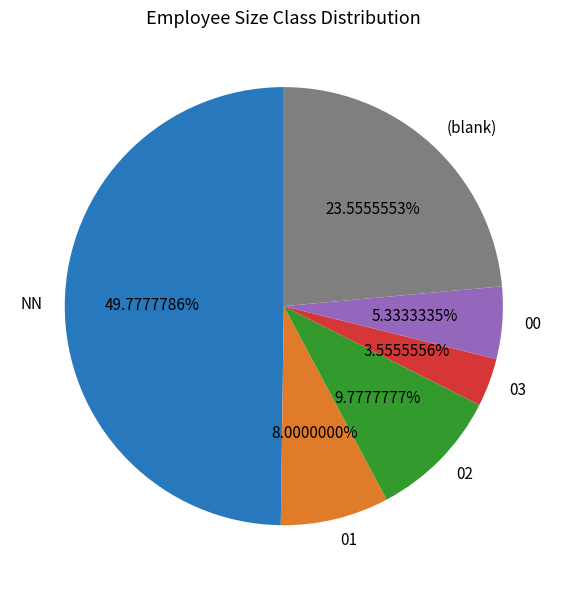

Rank the categories by value from highest to lowest.

NN, (blank), 02, 01, 00, 03